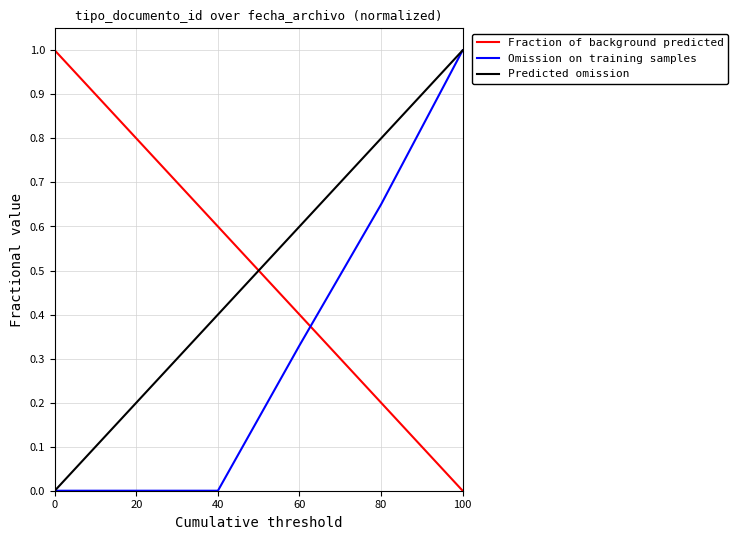

Count the Predicted omission values in the range 0 to 1.

6